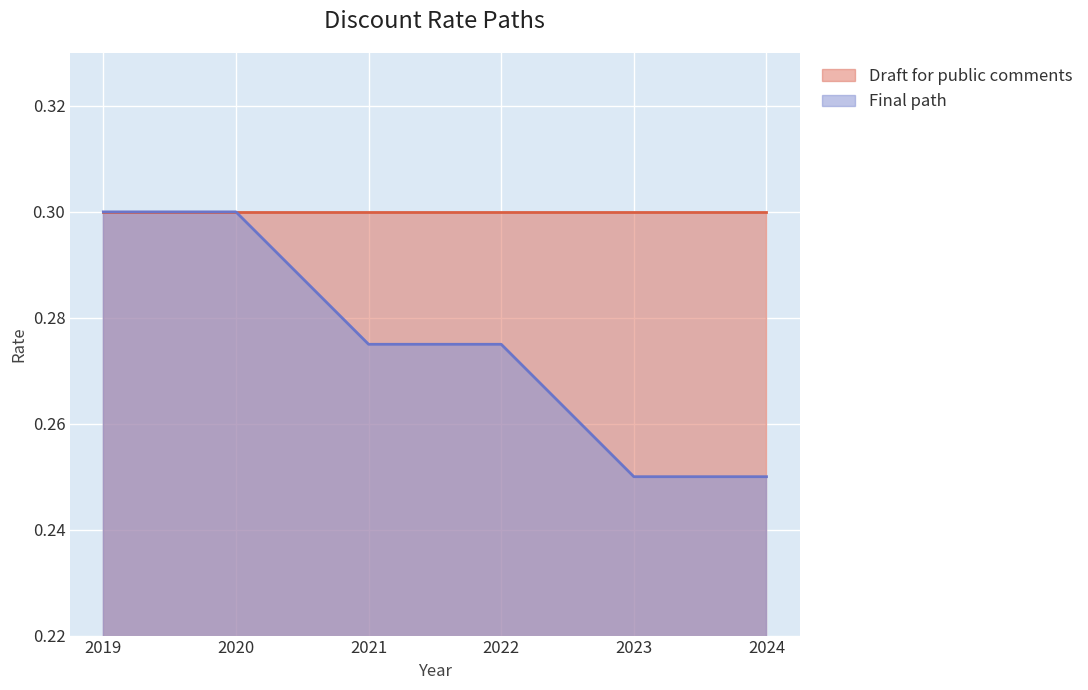

How many values are between 0 and 1?

6